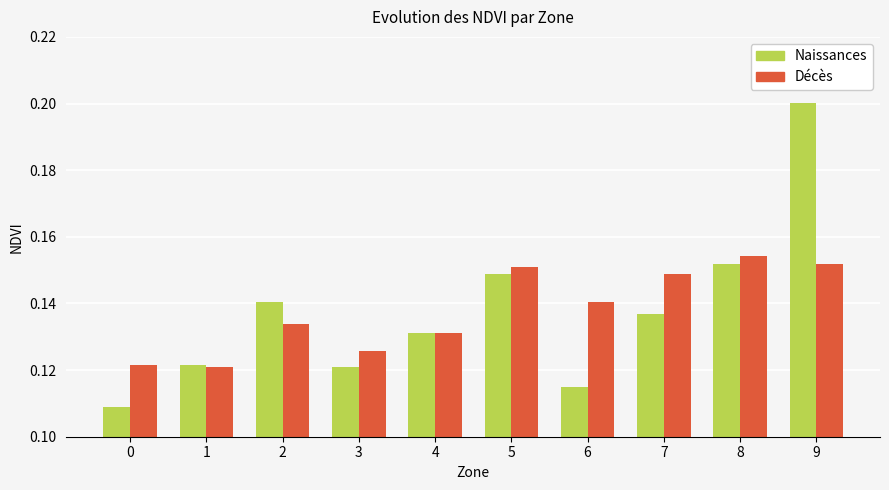

How many Décès values are between 0 and 1?

10